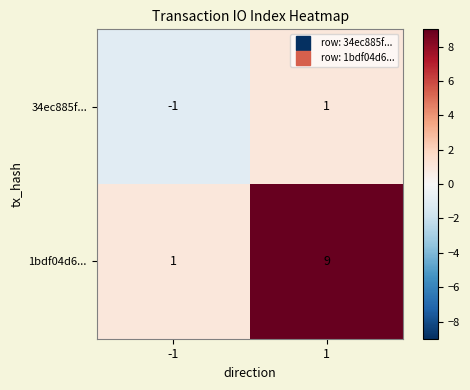

Is it true that 34ec885f... equals -1 at -1?

True